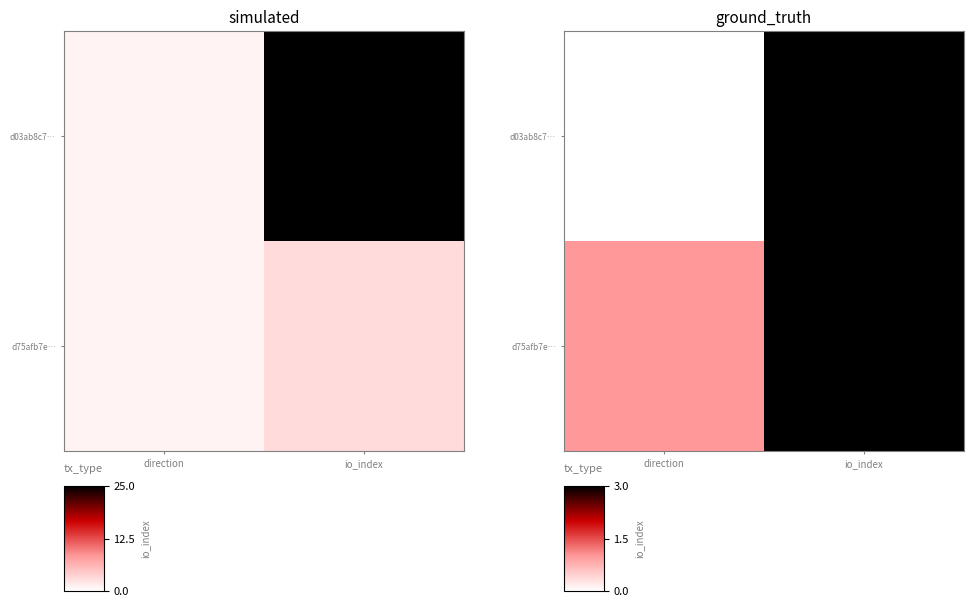

What is the spread (max minus min) of values at direction?

1